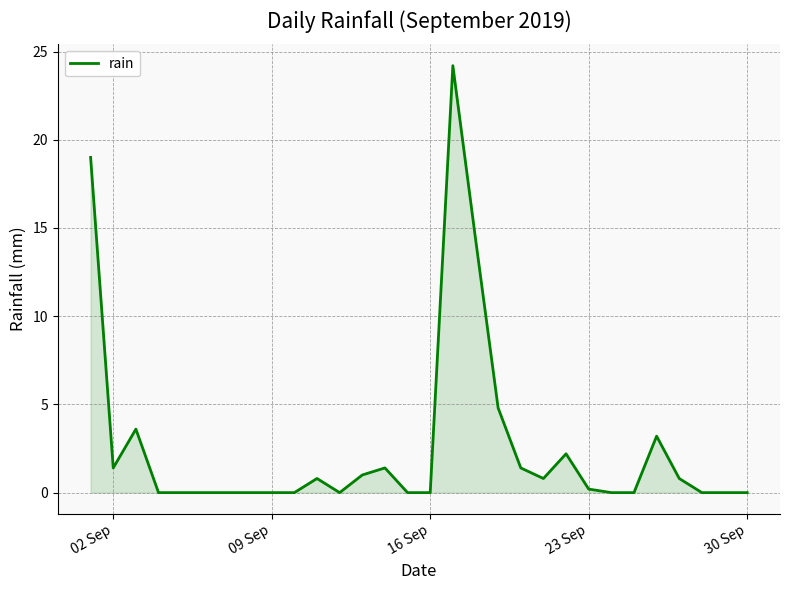

What is the greatest value displayed?

24.2